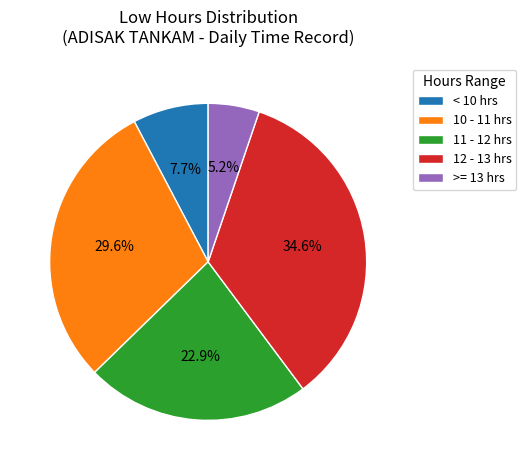

Which has a higher value, 10 - 11 hrs or 11 - 12 hrs?

10 - 11 hrs